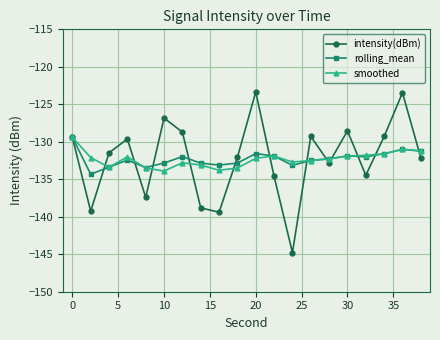

True or false: rolling_mean has more than 2 interior local peaks.

True